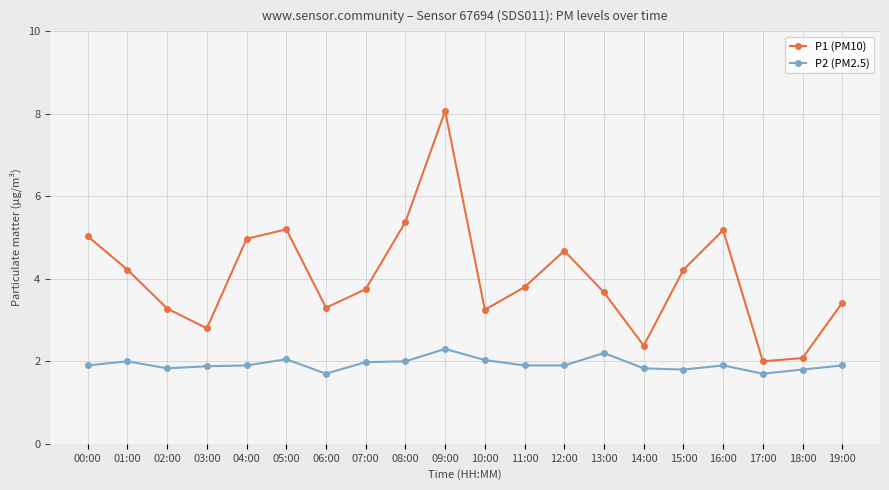

What position from the right is 19:00?

1